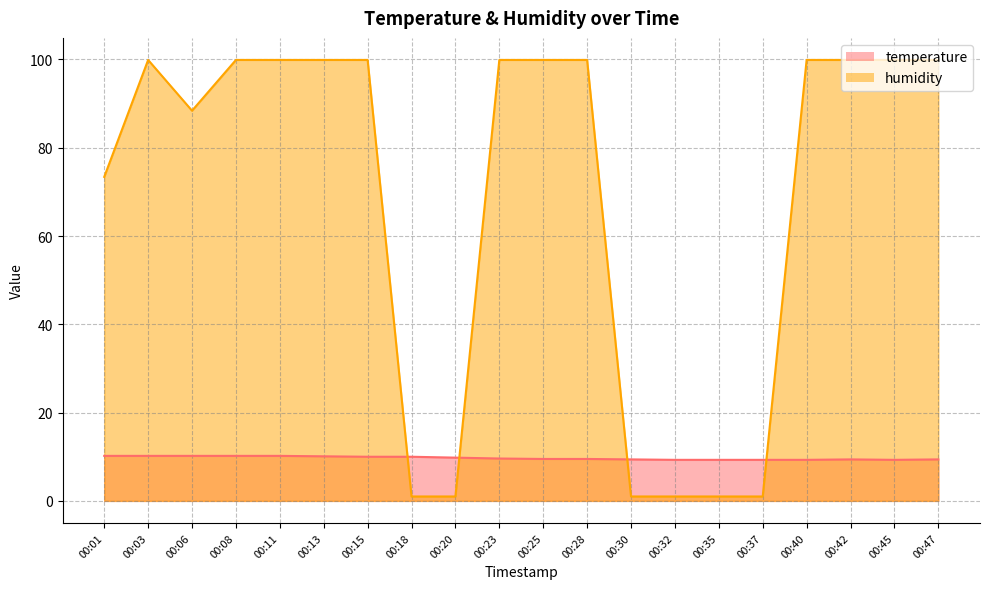

True or false: temperature has a value of 6.1 at 00:23.

False